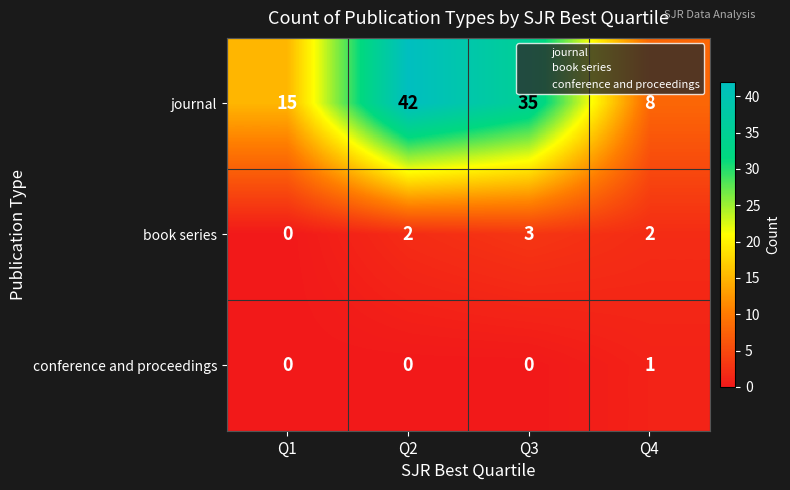

Which label corresponds to the largest value in the chart?

Q2